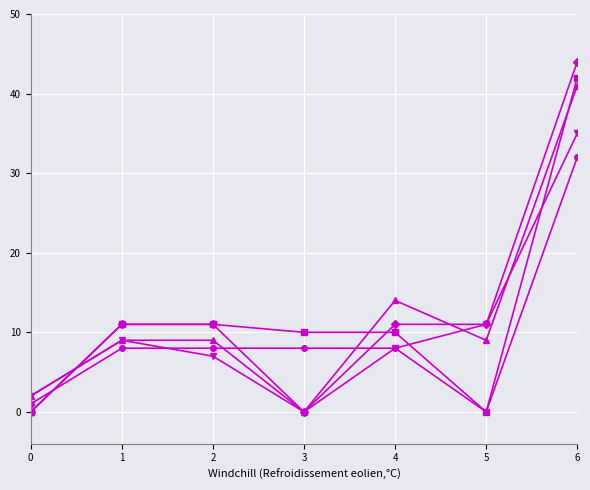

Count the number of data series in this chart.

5